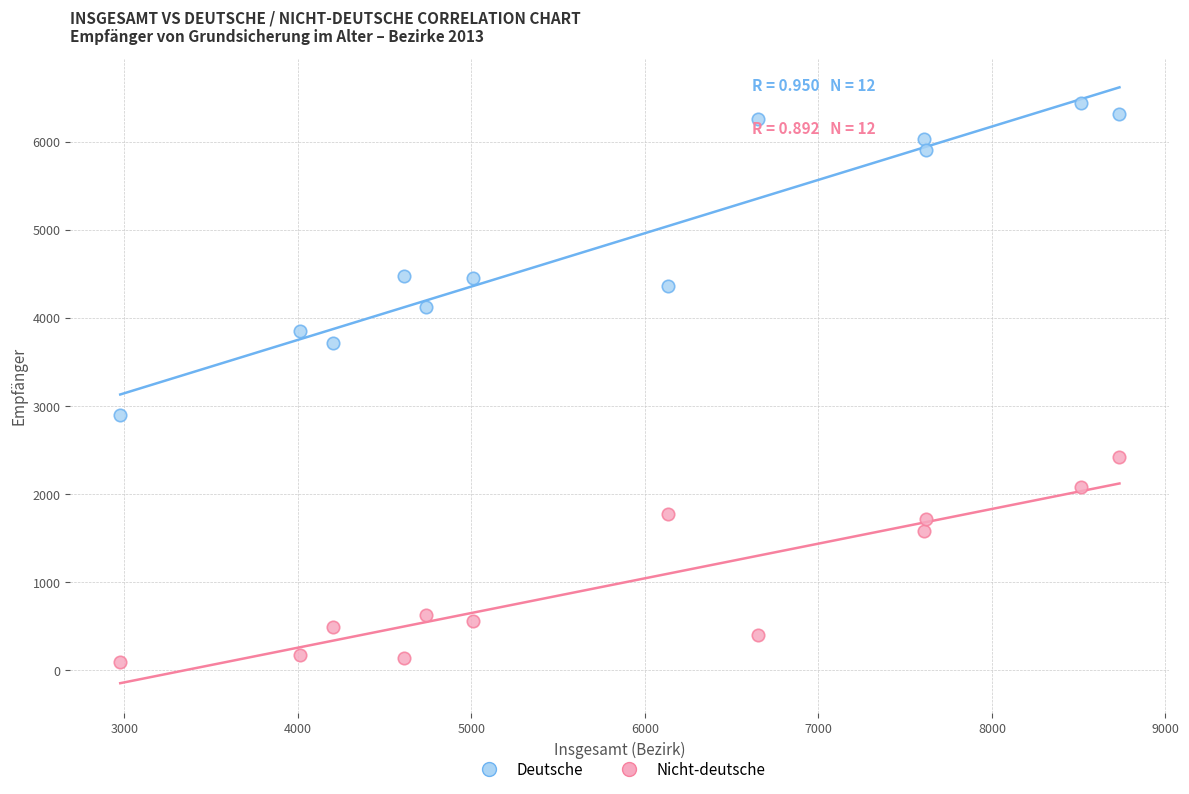

What are all the series names shown in the legend?

Deutsche, Nicht-deutsche